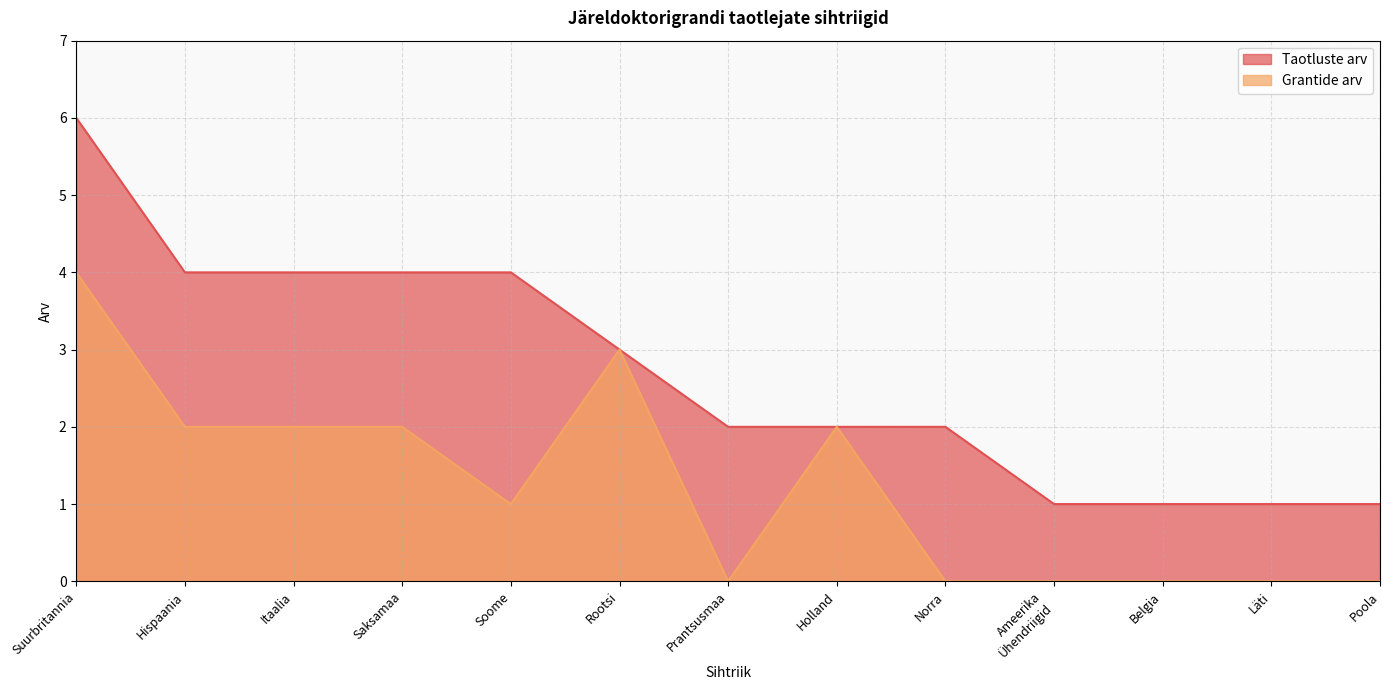

At which category does the chart reach its minimum across all series?

Prantsusmaa